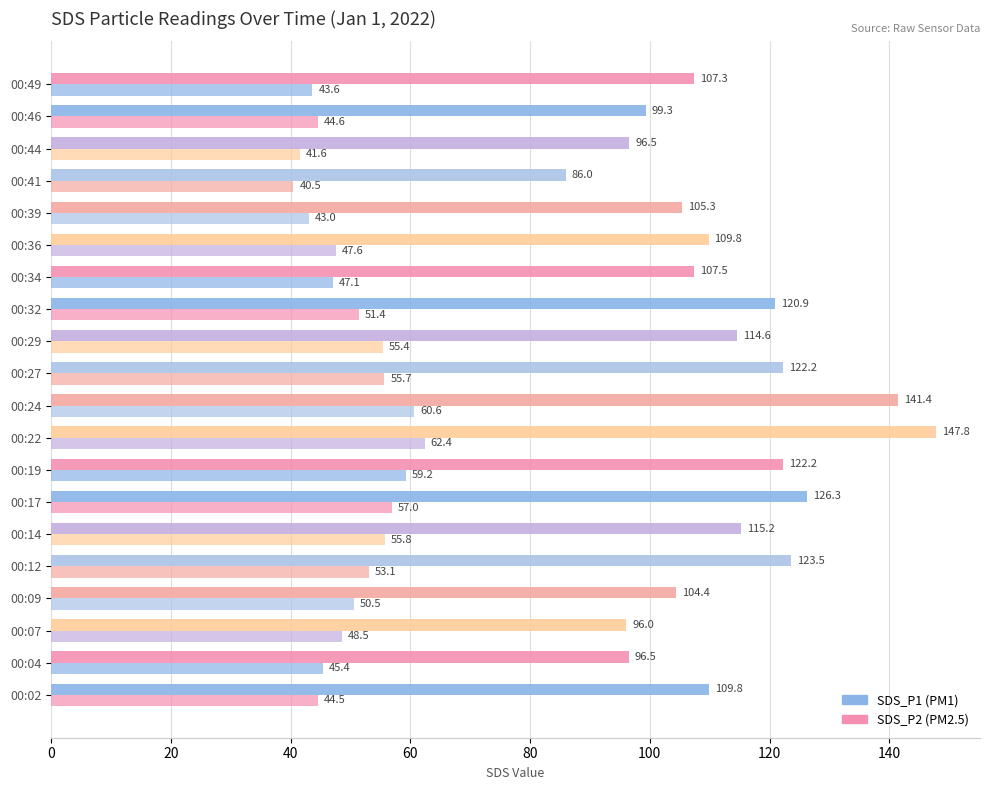

How many series are shown in this chart?

2